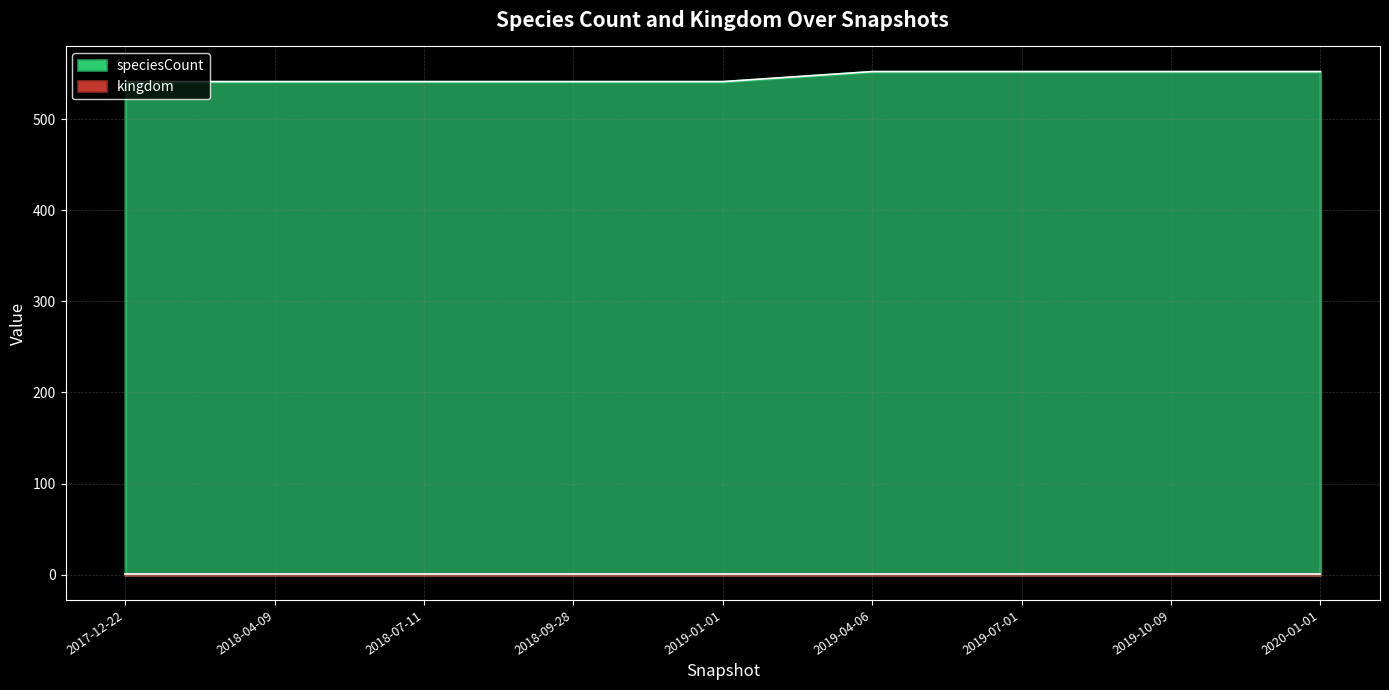

True or false: kingdom has more than 2 points higher than both neighbors.

False